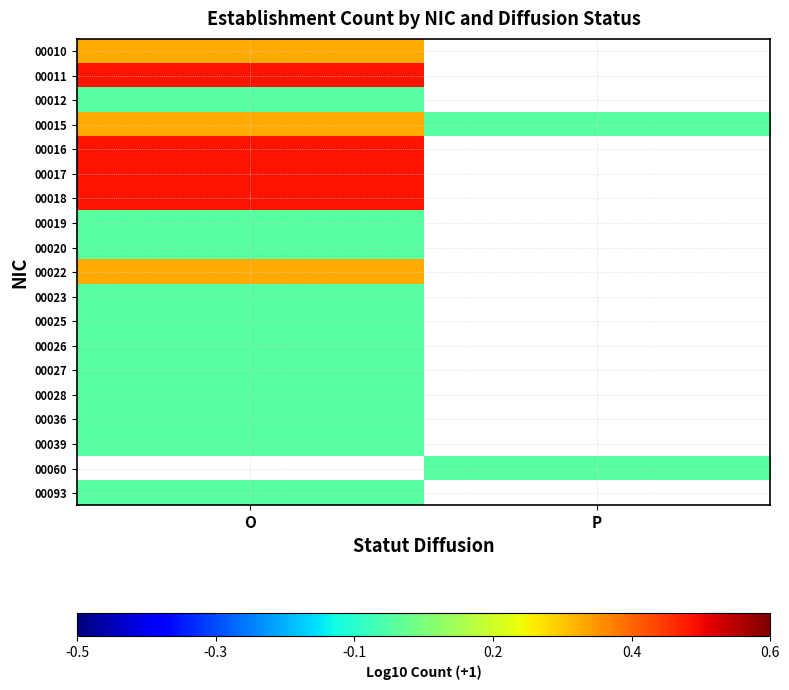

Rank the series by their maximum value, from lowest to highest.

00012, 00019, 00020, 00023, 00025, 00026, 00027, 00028, 00036, 00039, 00093, 00010, 00015, 00022, 00011, 00016, 00017, 00018, 00060